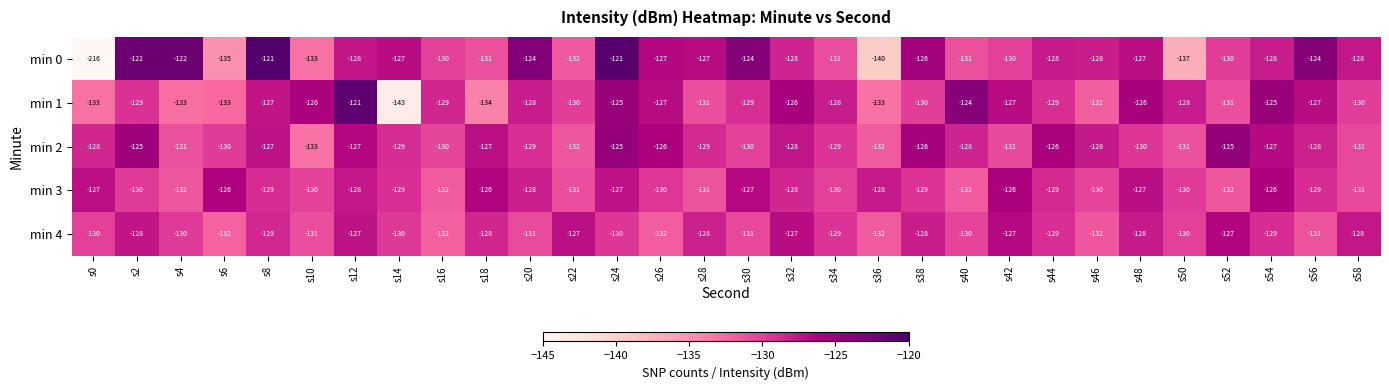

At which category is the sum across all series the highest?

s24